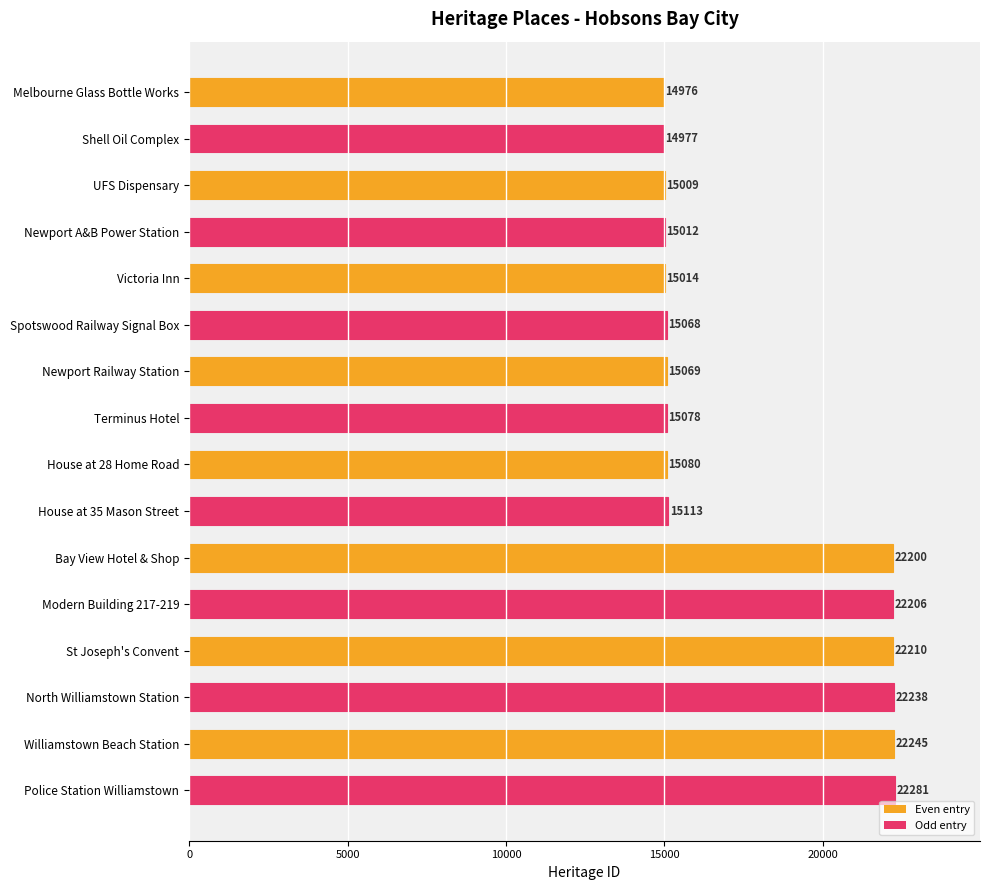

List the labels in order of value, largest first.

Police Station Williamstown, Williamstown Beach Station, North Williamstown Station, St Joseph's Convent, Modern Building 217-219, Bay View Hotel & Shop, House at 35 Mason Street, House at 28 Home Road, Terminus Hotel, Newport Railway Station, Spotswood Railway Signal Box, Victoria Inn, Newport A&B Power Station, UFS Dispensary, Shell Oil Complex, Melbourne Glass Bottle Works